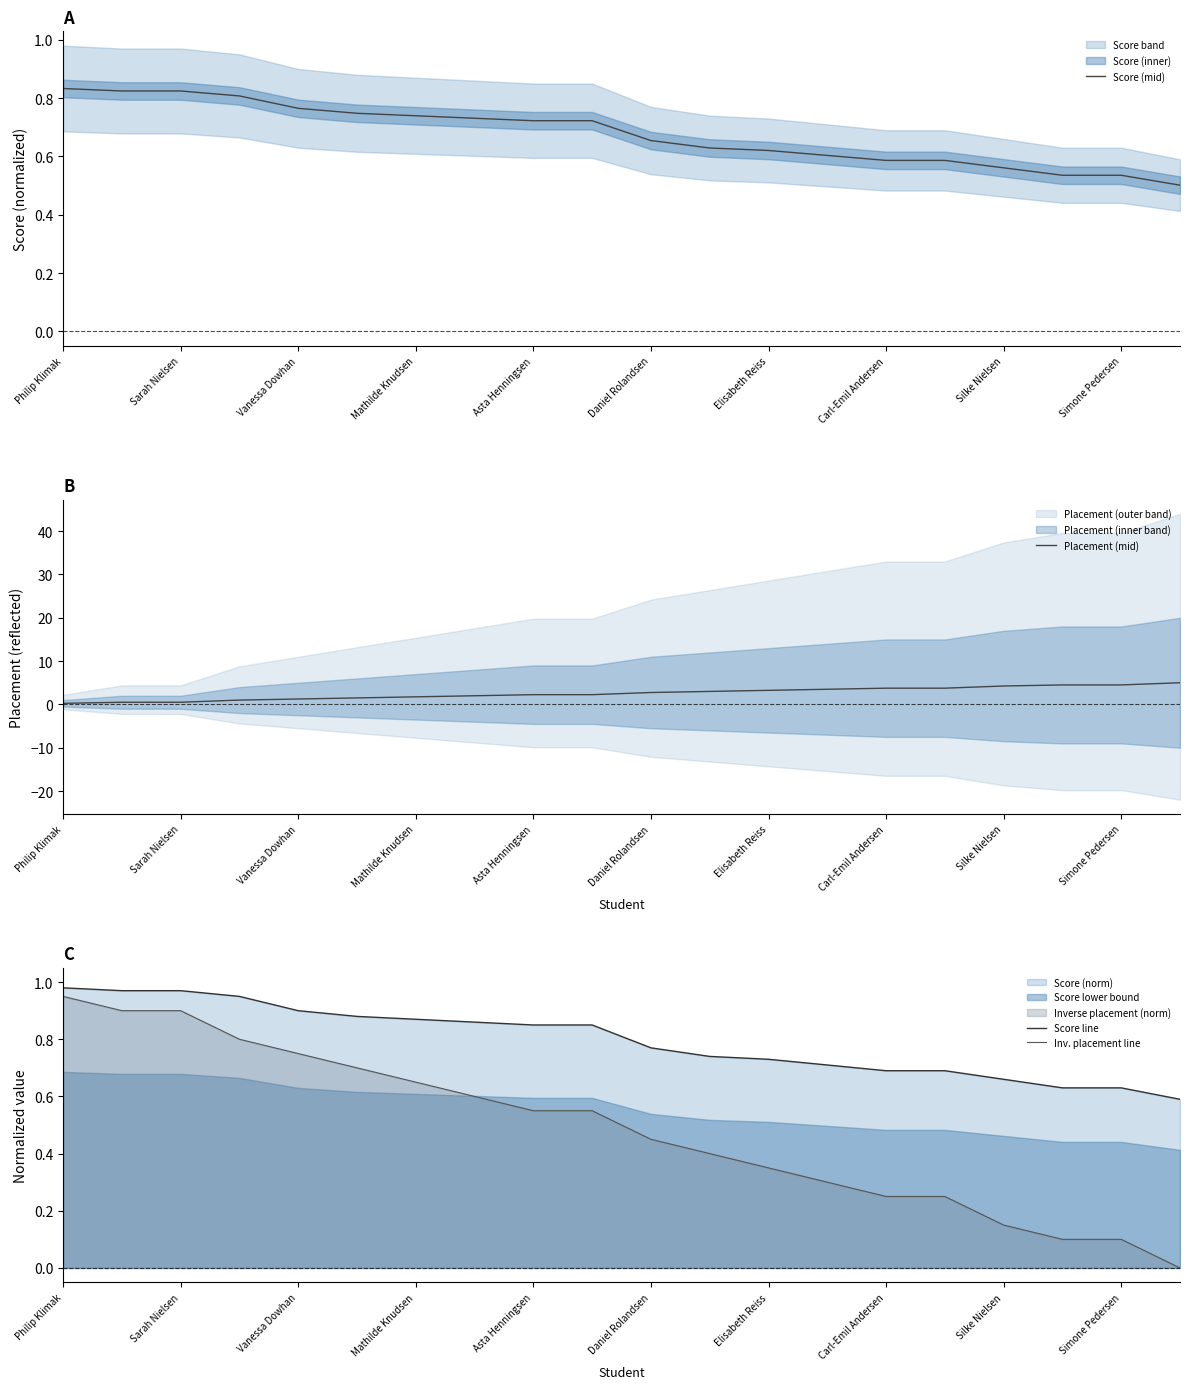

Is it true that Score line equals 0.6 at 17?

True